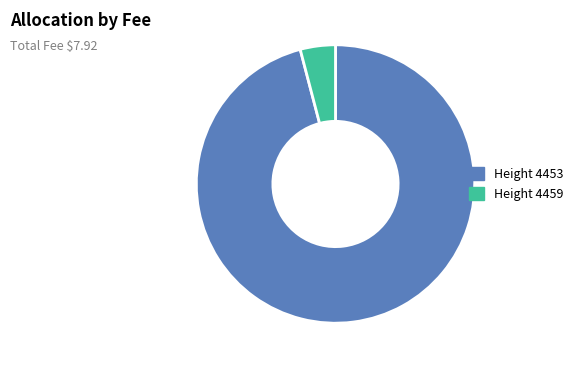

Which has a higher value, Height 4453 or Height 4459?

Height 4453